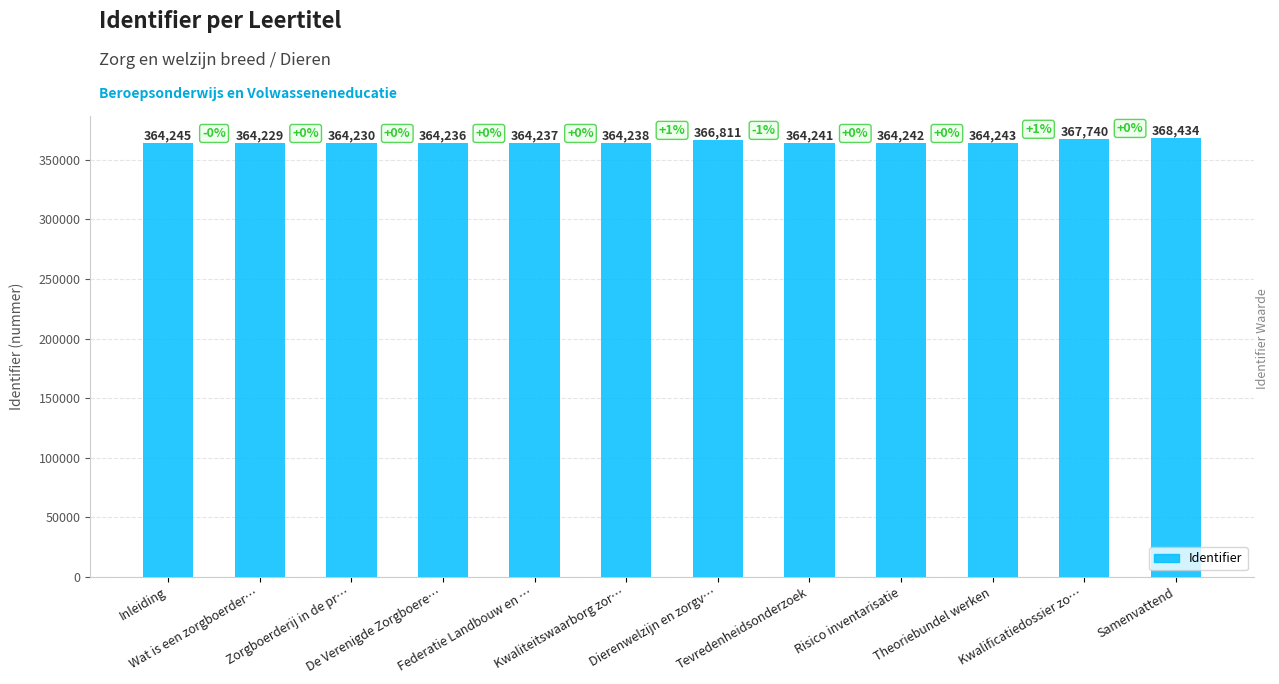

What is the ratio of the value at Dierenwelzijn en zorgv… to the value at De Verenigde Zorgboere…?

1.0